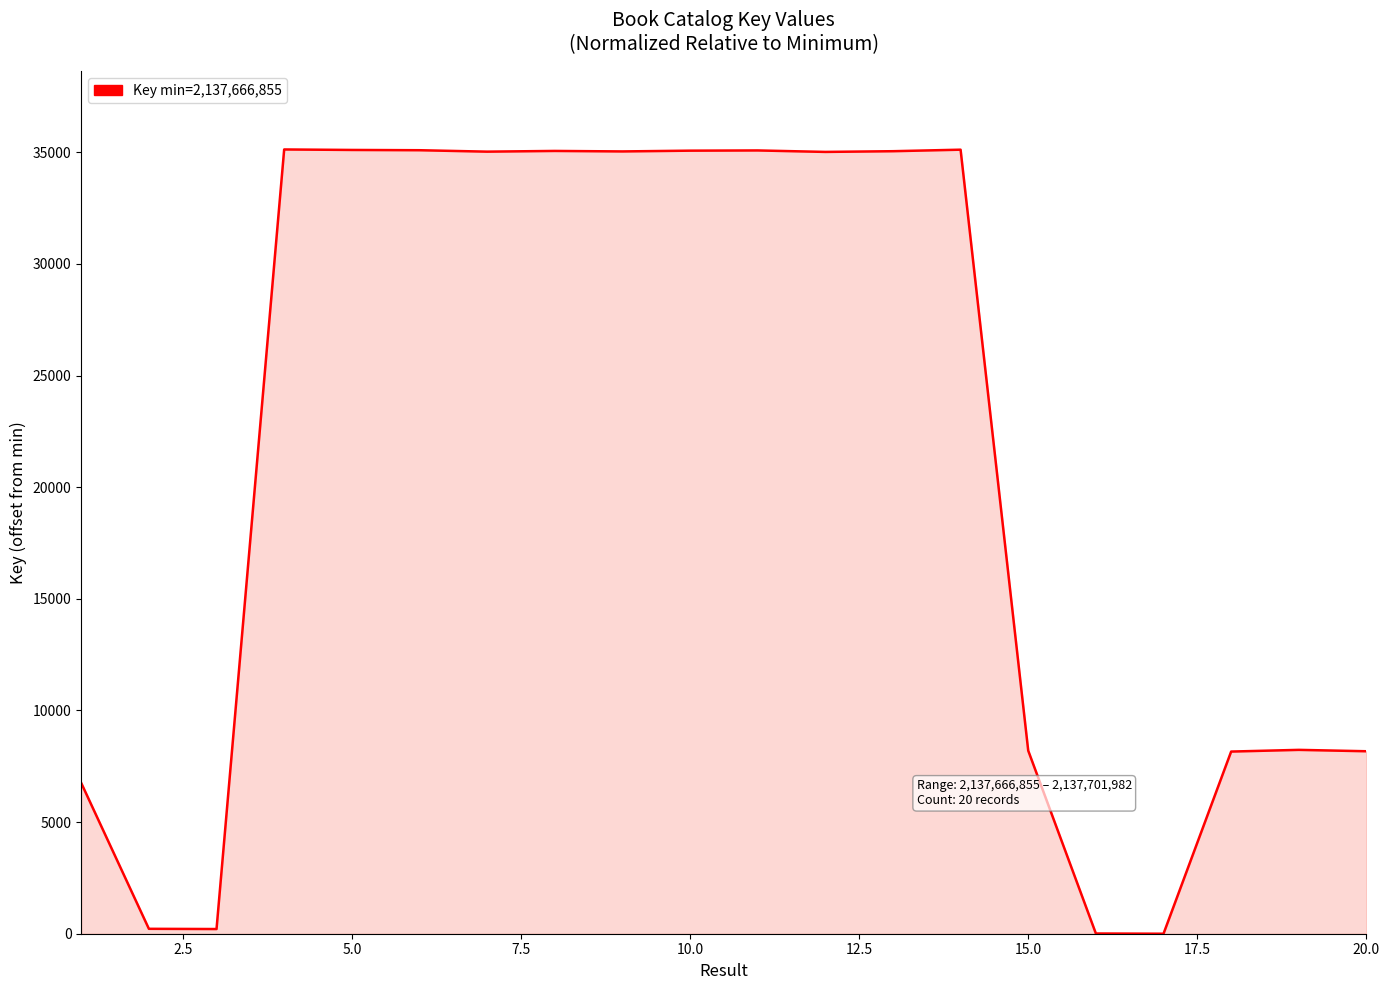

What is the maximum value shown in the chart?

35127